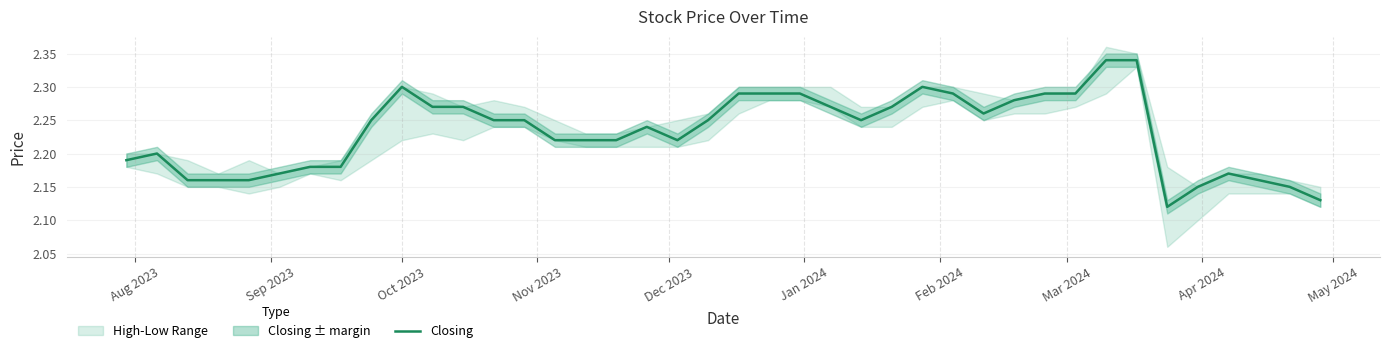

Reading left to right, extract all data points from this chart.

2.2	2.2	2.2	2.2	2.2	2.2	2.2	2.2	2.2	2.3	2.3	2.3	2.2	2.2	2.2	2.2	2.2	2.2	2.2	2.2	2.3	2.3	2.3	2.3	2.2	2.3	2.3	2.3	2.3	2.3	2.3	2.3	2.3	2.3	2.1	2.1	2.2	2.2	2.1	2.1